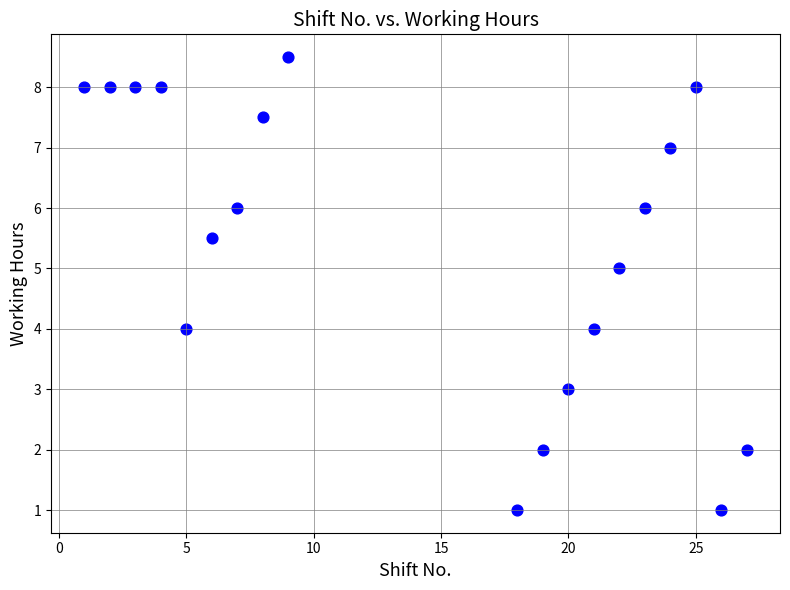

What is the range of X values (max minus min)?

26.0